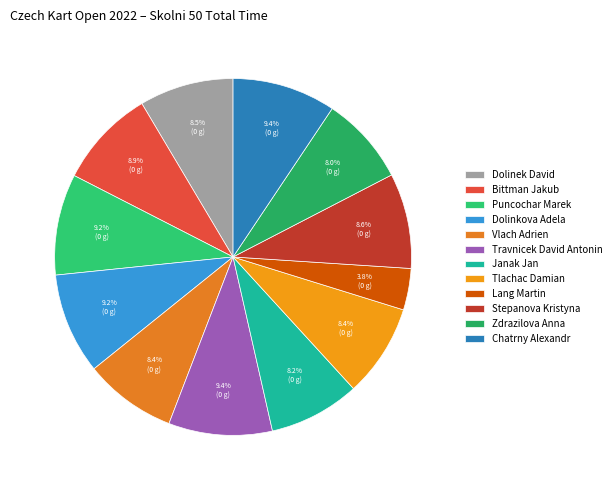

Does Tlachac Damian account for over 50% of the chart?

No